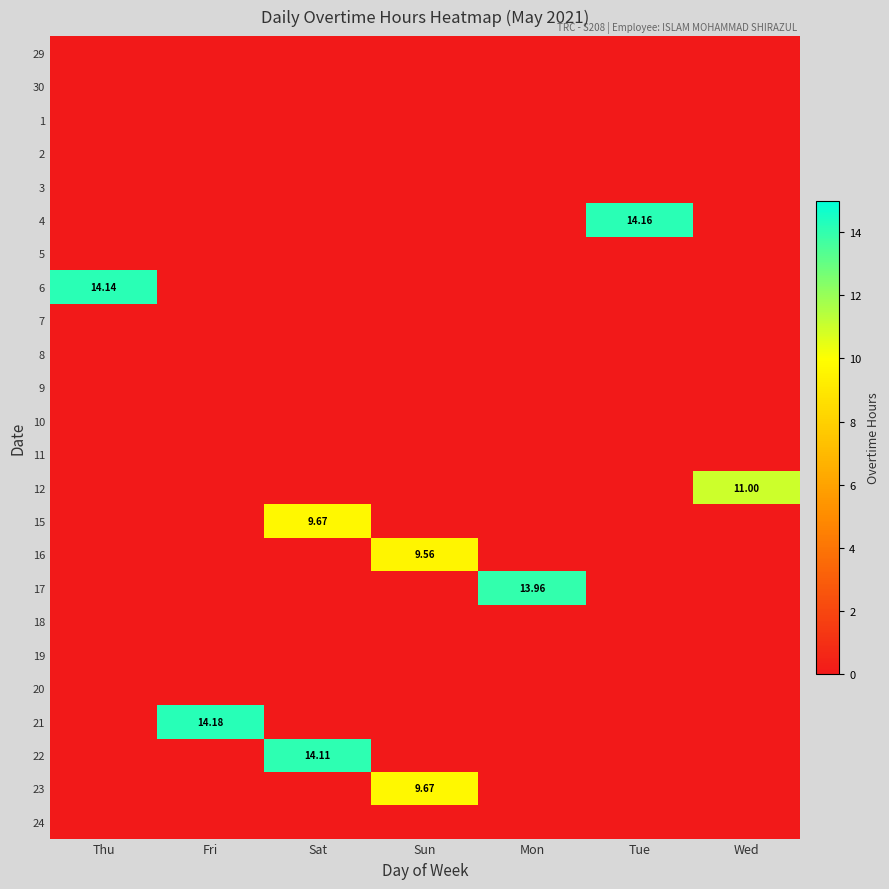

List the series in order of their peak value, highest first.

21, 4, 6, 22, 17, 12, 15, 23, 16, 29, 30, 1, 2, 3, 5, 7, 8, 9, 10, 11, 18, 19, 20, 24